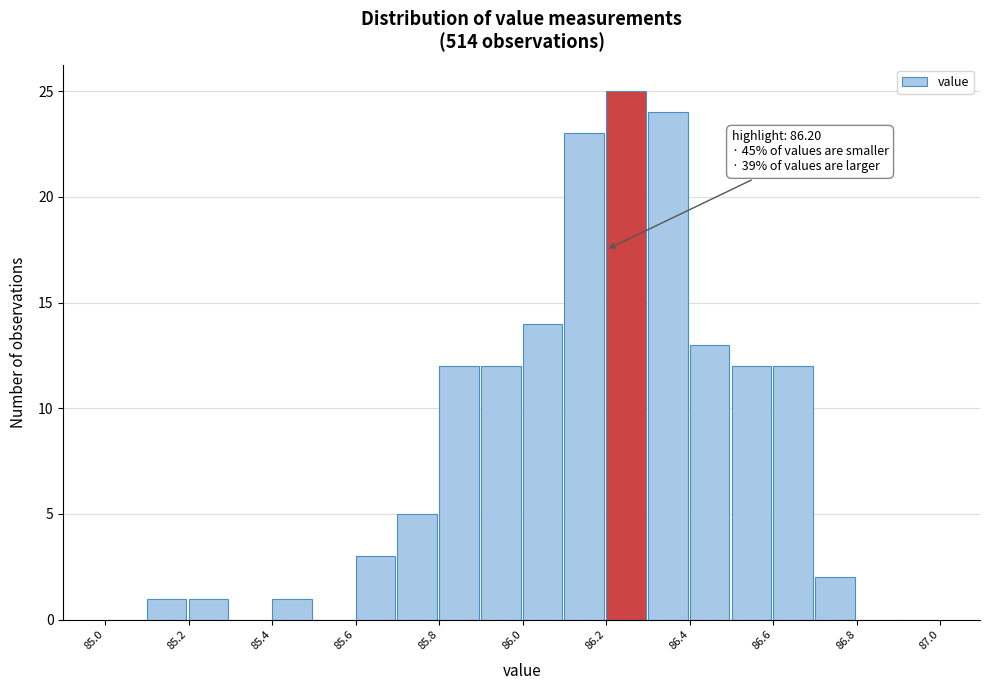

Which range on the x-axis has the tallest bar?

86.2 to 86.3